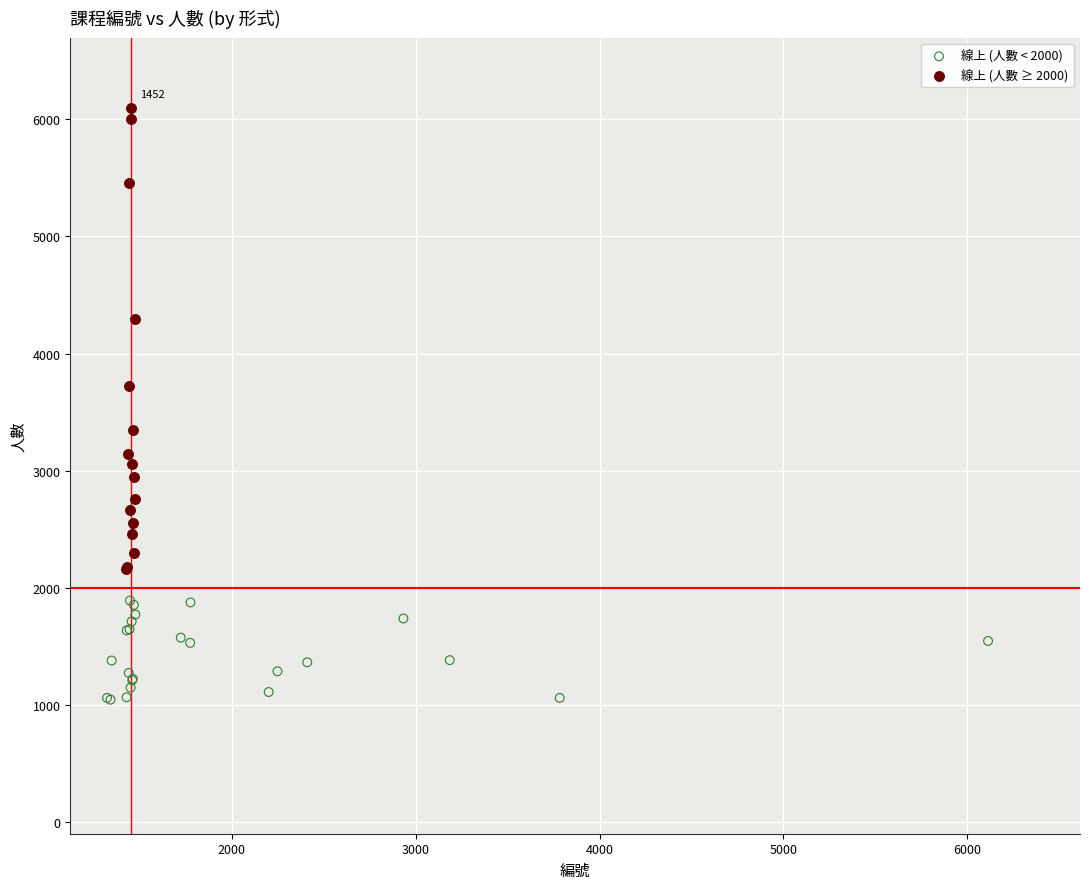

Which series has the largest Y range (max minus min)?

線上 (人數 ≥ 2000)